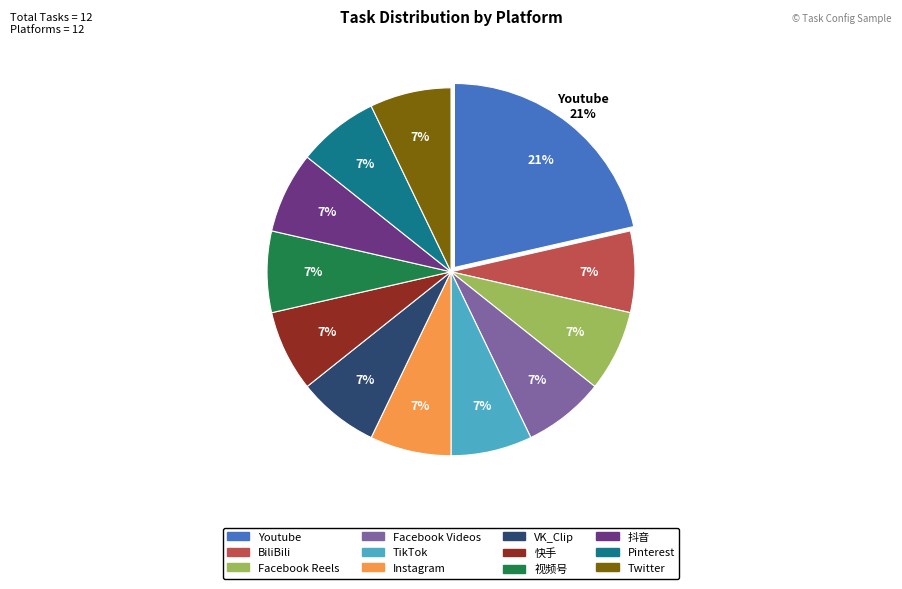

Rank the categories by value from highest to lowest.

Youtube, BiliBili, Facebook Reels, Facebook Videos, TikTok, Instagram, VK_Clip, 快手, 视频号, 抖音, Pinterest, Twitter